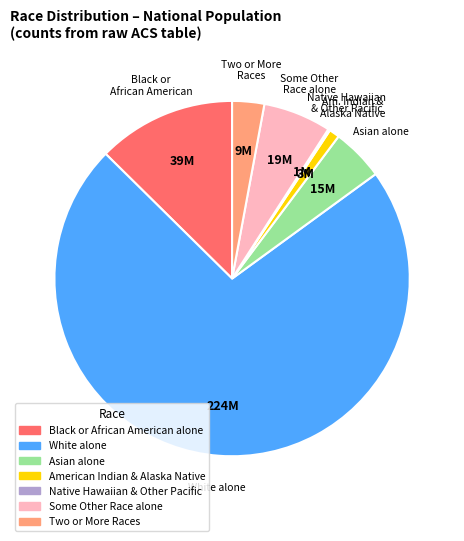

Does any single category account for the majority?

Yes